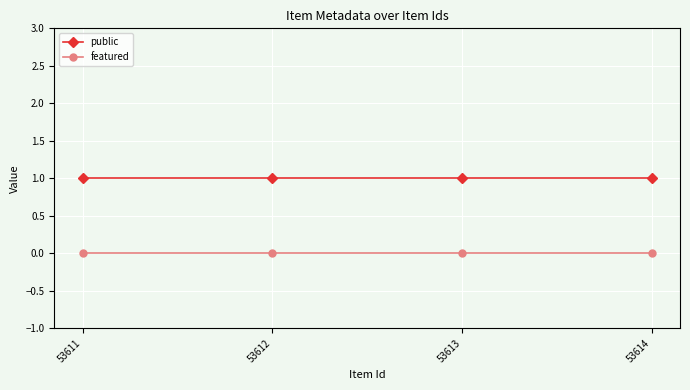

Rank the series by their maximum value, from lowest to highest.

featured, public